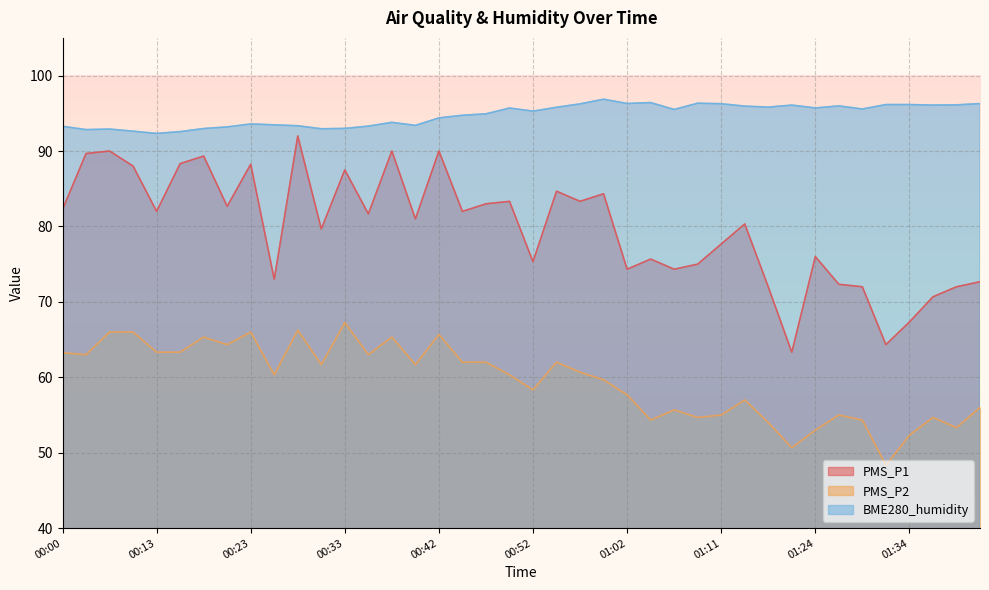

Reading left to right, what are all the values shown in this chart?

PMS_P1: 00:00=82.2	00:06=89.7	00:08=90.0	00:10=88.0	00:13=82.0	00:15=88.3	00:18=89.3	00:20=82.7	00:23=88.2	00:25=73.0	00:28=92.0	00:30=79.7	00:33=87.5	00:35=81.7	00:37=90.0	00:40=81.0	00:42=90.0	00:45=82.0	00:47=83.0	00:50=83.3	00:52=75.3	00:54=84.7	00:57=83.3	00:59=84.3	01:02=74.3	01:04=75.7	01:07=74.3	01:09=75.0	01:11=77.7	01:16=80.3	01:19=72.0	01:21=63.3	01:24=76.0	01:27=72.3	01:29=72.0	01:31=64.3	01:34=67.3	01:36=70.7	01:39=72.0	01:41=72.7
PMS_P2: 00:00=63.2	00:06=63.0	00:08=66.0	00:10=66.0	00:13=63.3	00:15=63.3	00:18=65.3	00:20=64.3	00:23=66.0	00:25=60.3	00:28=66.2	00:30=61.7	00:33=67.2	00:35=63.0	00:37=65.3	00:40=61.7	00:42=65.7	00:45=62.0	00:47=62.0	00:50=60.3	00:52=58.3	00:54=62.0	00:57=60.7	00:59=59.7	01:02=57.7	01:04=54.3	01:07=55.7	01:09=54.7	01:11=55.0	01:16=57.0	01:19=54.0	01:21=50.7	01:24=53.0	01:27=55.0	01:29=54.3	01:31=48.3	01:34=52.3	01:36=54.7	01:39=53.3	01:41=56.0
BME280_humidity: 00:00=93.3	00:06=92.8	00:08=92.9	00:10=92.6	00:13=92.3	00:15=92.6	00:18=93.0	00:20=93.2	00:23=93.6	00:25=93.5	00:28=93.3	00:30=93.0	00:33=93.0	00:35=93.3	00:37=93.8	00:40=93.4	00:42=94.4	00:45=94.7	00:47=94.9	00:50=95.7	00:52=95.3	00:54=95.8	00:57=96.2	00:59=96.9	01:02=96.3	01:04=96.4	01:07=95.5	01:09=96.3	01:11=96.3	01:16=96.0	01:19=95.8	01:21=96.1	01:24=95.7	01:27=96.0	01:29=95.6	01:31=96.2	01:34=96.2	01:36=96.1	01:39=96.1	01:41=96.3